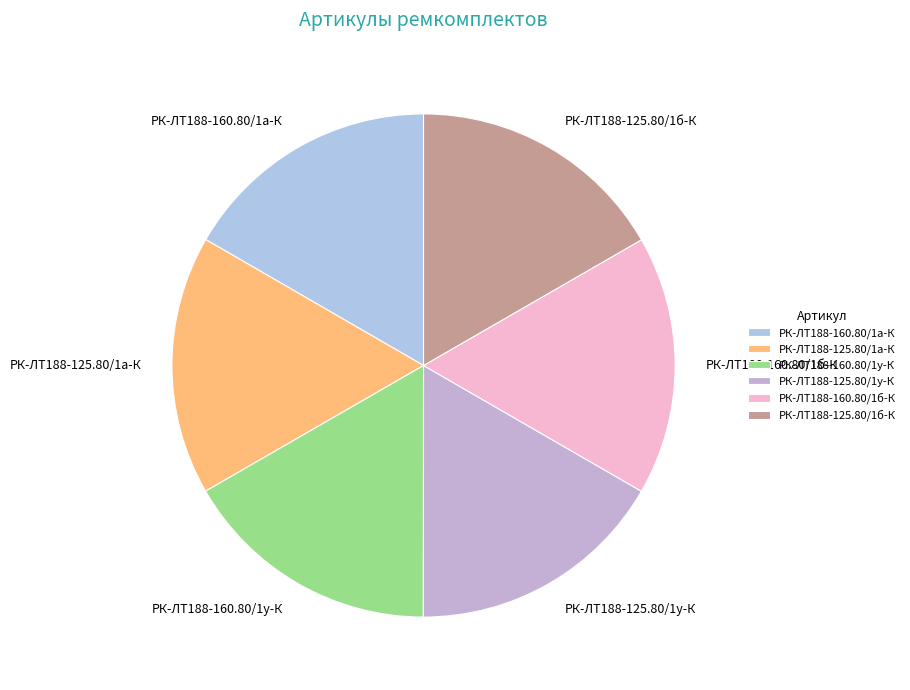

Does РК-ЛТ188-160.80/1а-К account for over 50% of the chart?

No